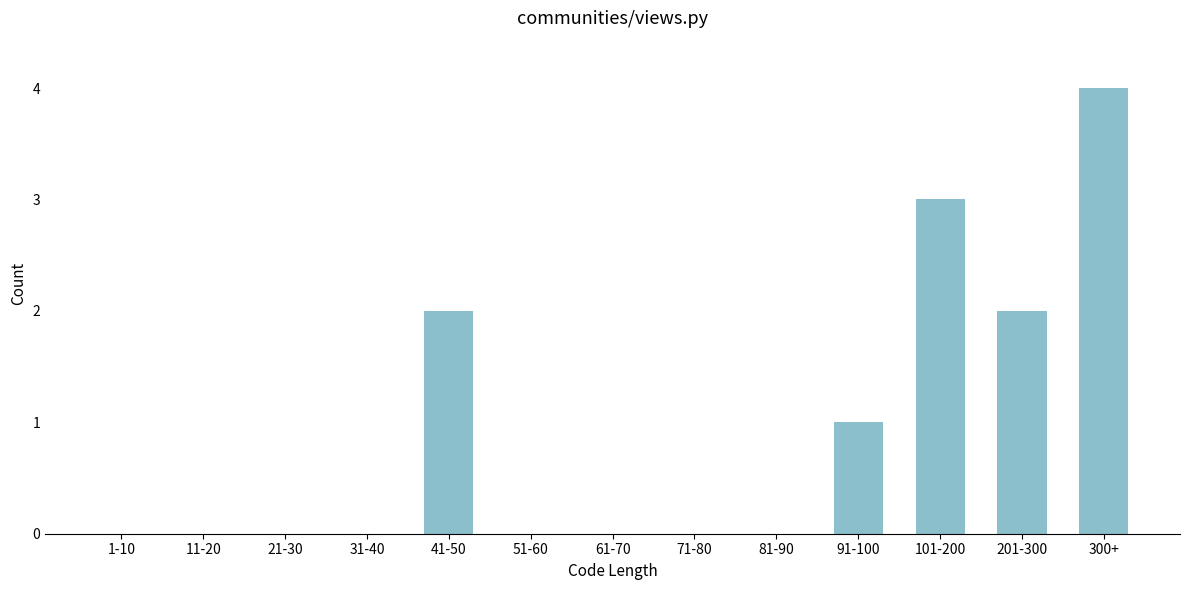

Reading left to right, transcribe all the data shown in this chart.

1-10=0	11-20=0	21-30=0	31-40=0	41-50=2	51-60=0	61-70=0	71-80=0	81-90=0	91-100=1	101-200=3	201-300=2	300+=4